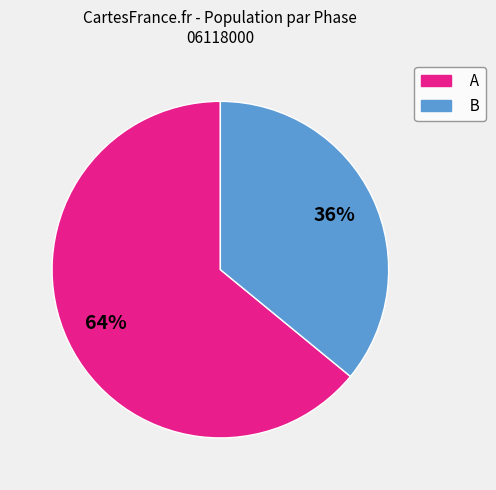

What percentage is the A slice, to the nearest percent?

64%